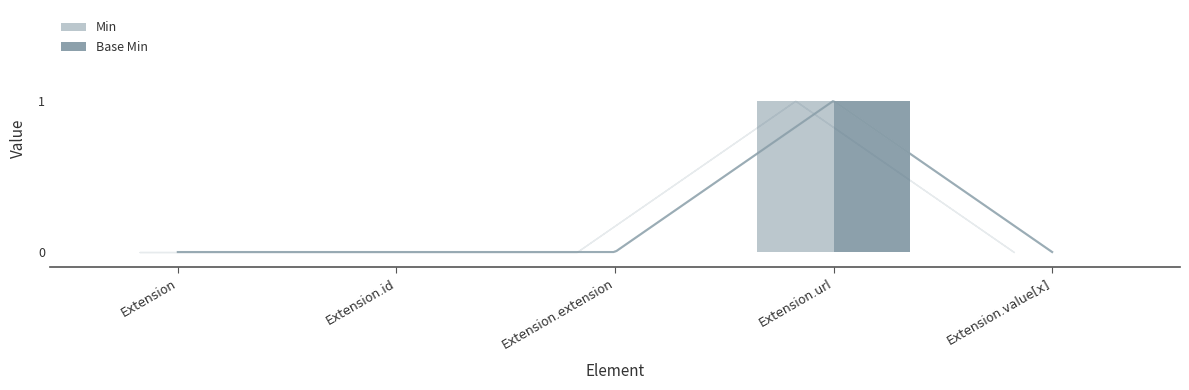

Count the Base Min values in the range 0 to 1.

5